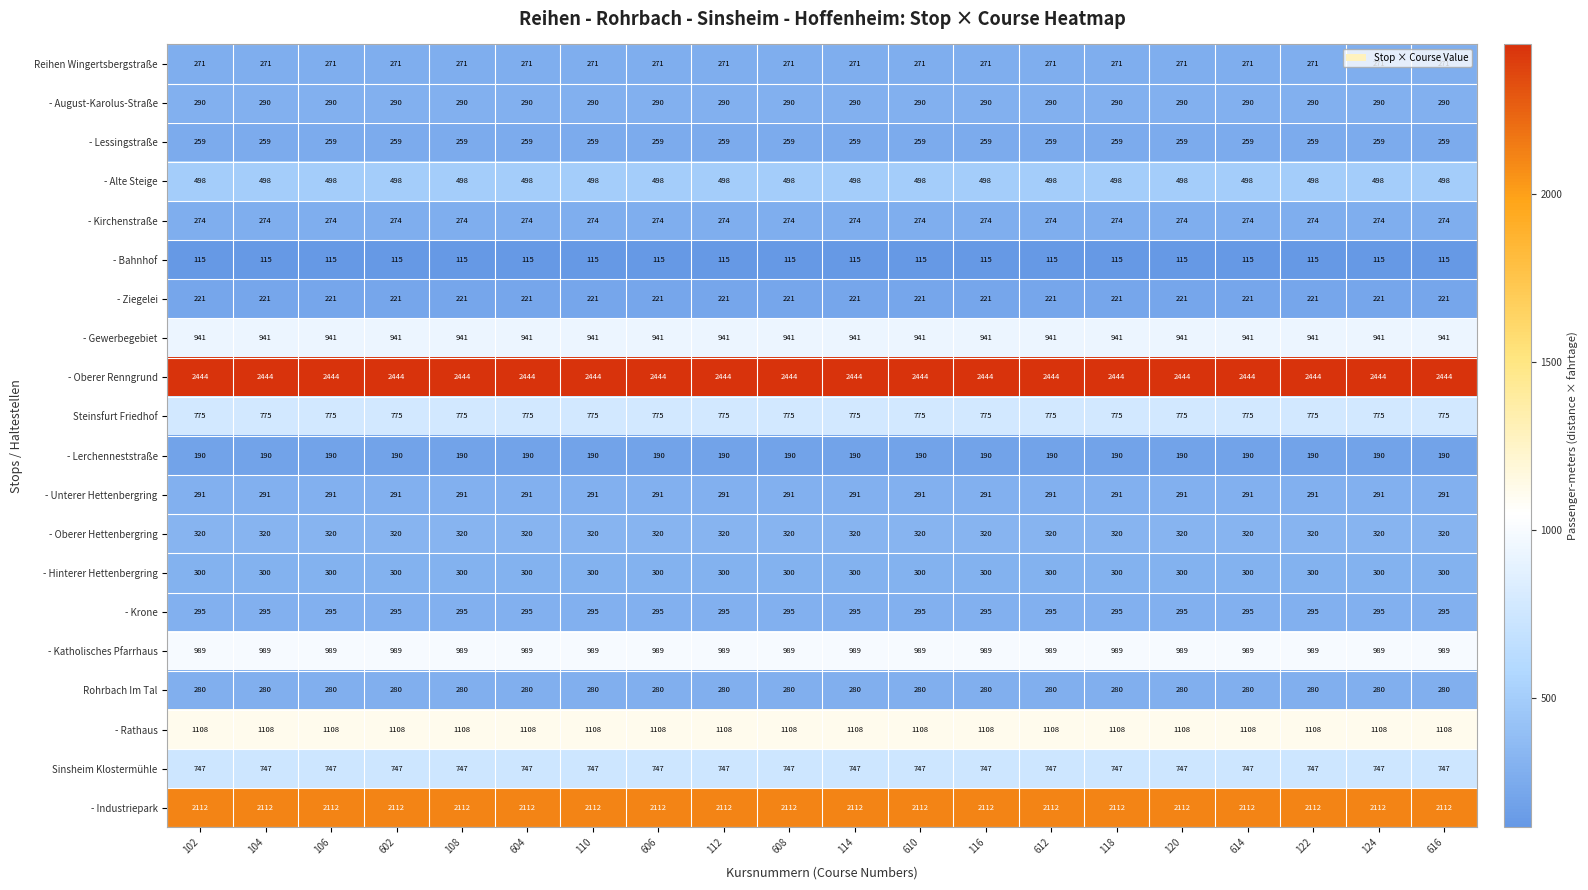

Rank the series by their maximum value, from highest to lowest.

- Oberer Renngrund, - Industriepark, - Rathaus, - Katholisches Pfarrhaus, - Gewerbegebiet, Steinsfurt Friedhof, Sinsheim Klostermühle, - Alte Steige, - Oberer Hettenbergring, - Hinterer Hettenbergring, - Krone, - Unterer Hettenbergring, - August-Karolus-Straße, Rohrbach Im Tal, - Kirchenstraße, Reihen Wingertsbergstraße, - Lessingstraße, - Ziegelei, - Lerchenneststraße, - Bahnhof